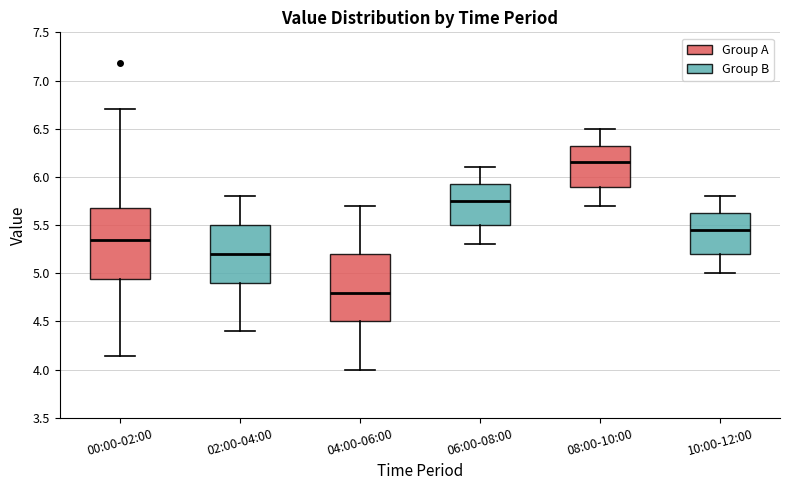

Reading left to right, read every box against the y-axis: the position of its median line, the range the box covers, and the ends of its whiskers. The values are not printed on the chart, so give them approximately, as read against the axis.

00:00-02:00: median 5.35, box 4.95 to 5.70, whiskers 4.15 to 6.70
02:00-04:00: median 5.20, box 4.90 to 5.50, whiskers 4.40 to 5.80
04:00-06:00: median 4.80, box 4.50 to 5.20, whiskers 4.00 to 5.70
06:00-08:00: median 5.75, box 5.50 to 5.95, whiskers 5.30 to 6.10
08:00-10:00: median 6.15, box 5.90 to 6.35, whiskers 5.70 to 6.50
10:00-12:00: median 5.45, box 5.20 to 5.65, whiskers 5.00 to 5.80